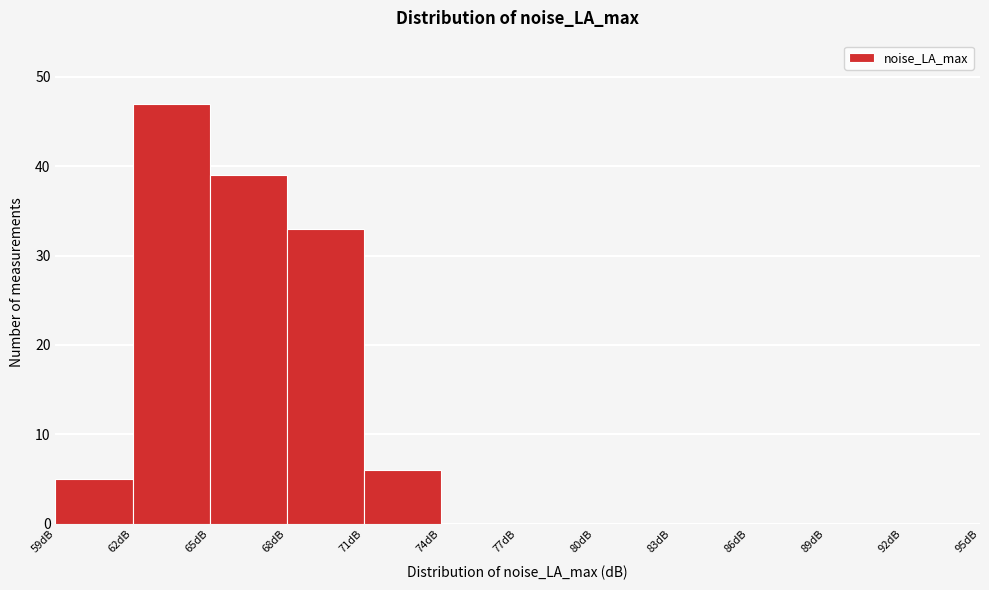

How tall is the bar that spans 62 to 65 on the x-axis? The values are not printed on the chart, so give them approximately, as read against the axis.

47